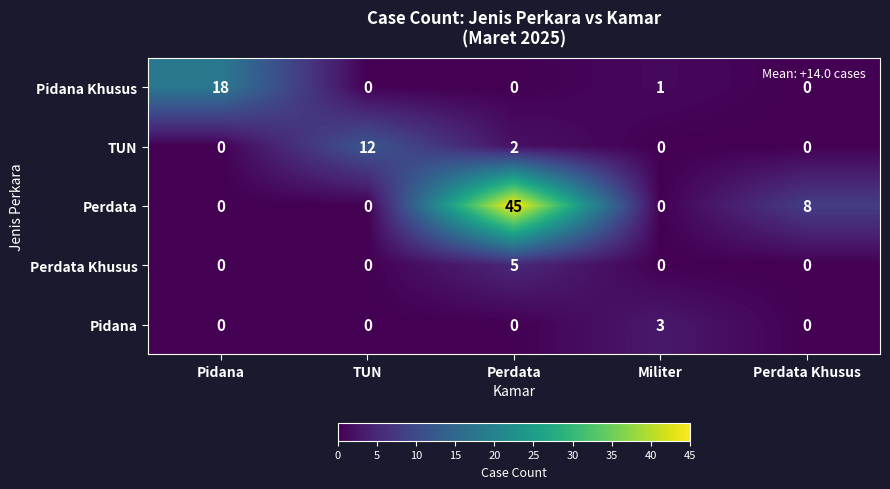

Count the Perdata Khusus values in the range 0 to 1.

4